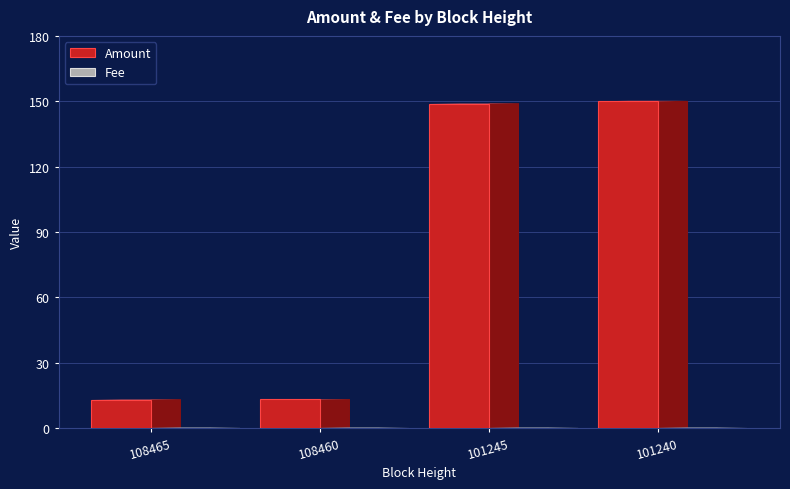

What is the maximum value shown in the chart?

150.0